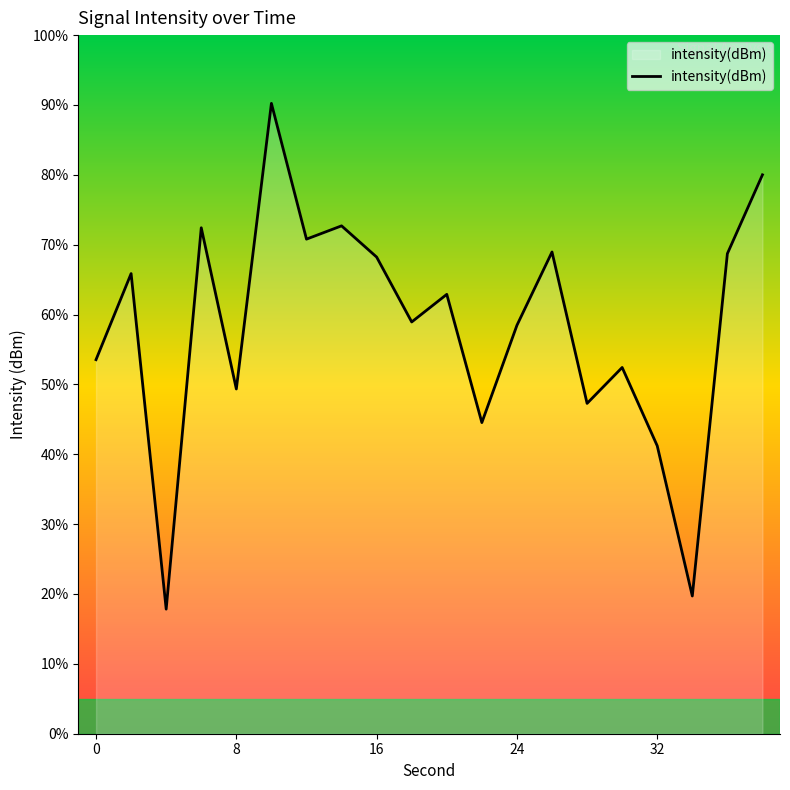

Does the chart display data point markers on the line(s)?

No